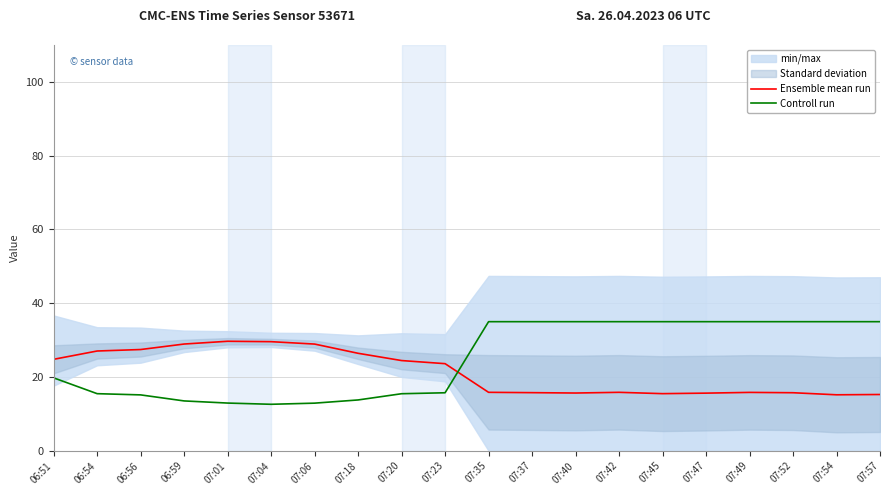

True or false: Ensemble mean run has more than 2 interior local peaks.

True